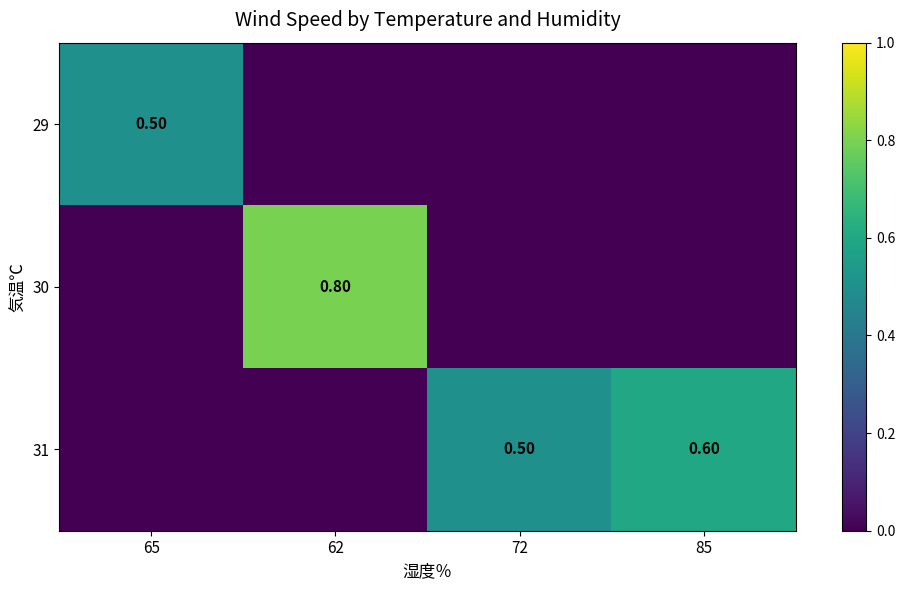

True or false: 31 has a value of 0.5 at 72.

True